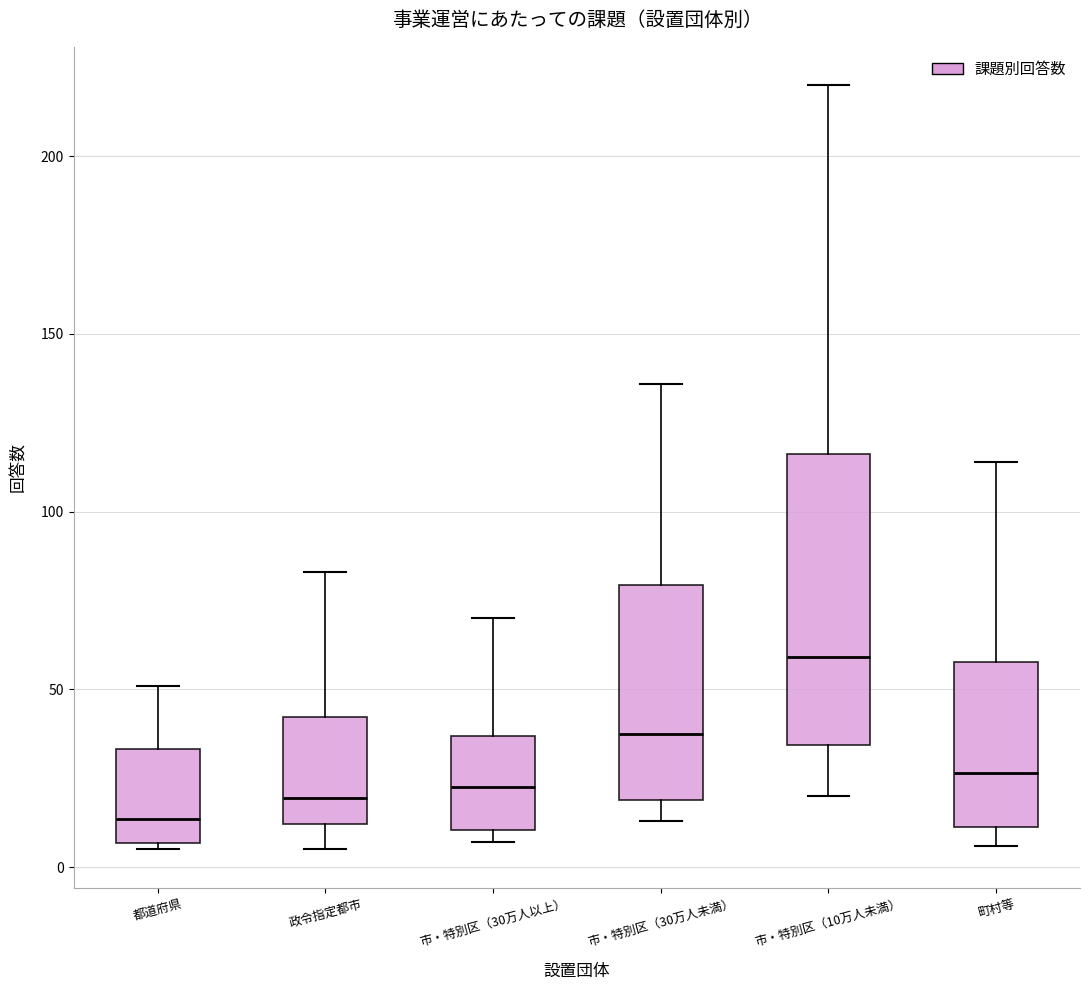

Which box is the tallest, from its lower edge to its upper edge?

市・特別区（10万人未満）